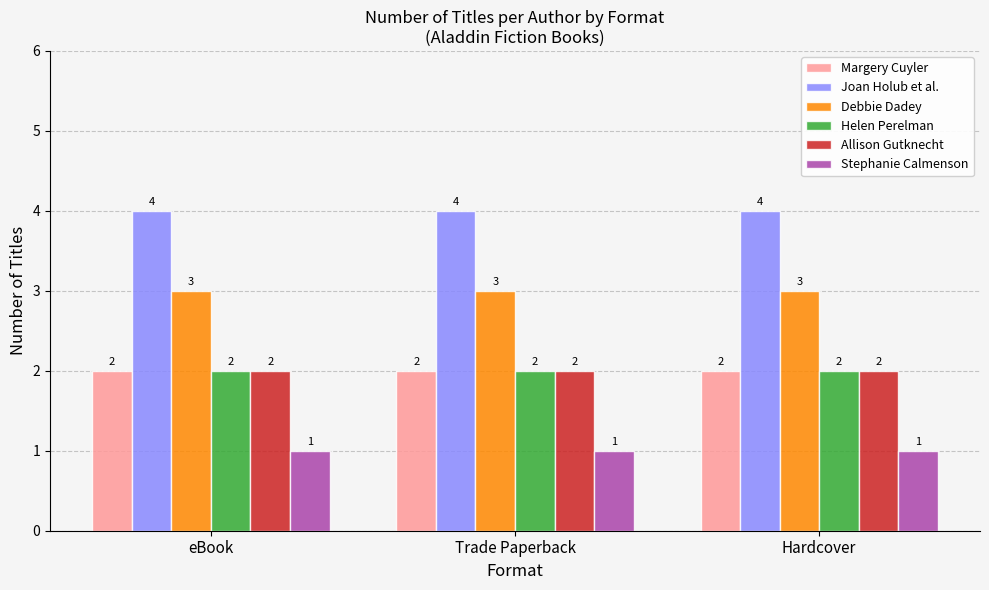

What is the approximate value of Allison Gutknecht at Hardcover?

2